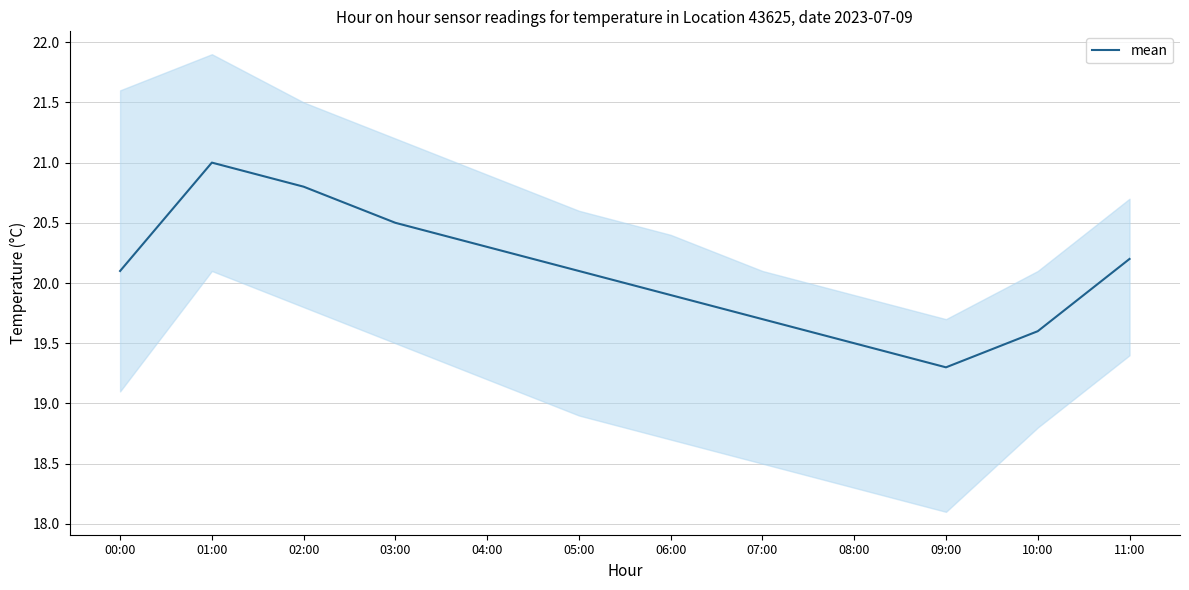

True or false: the data shows 5.0 at 10:00.

False